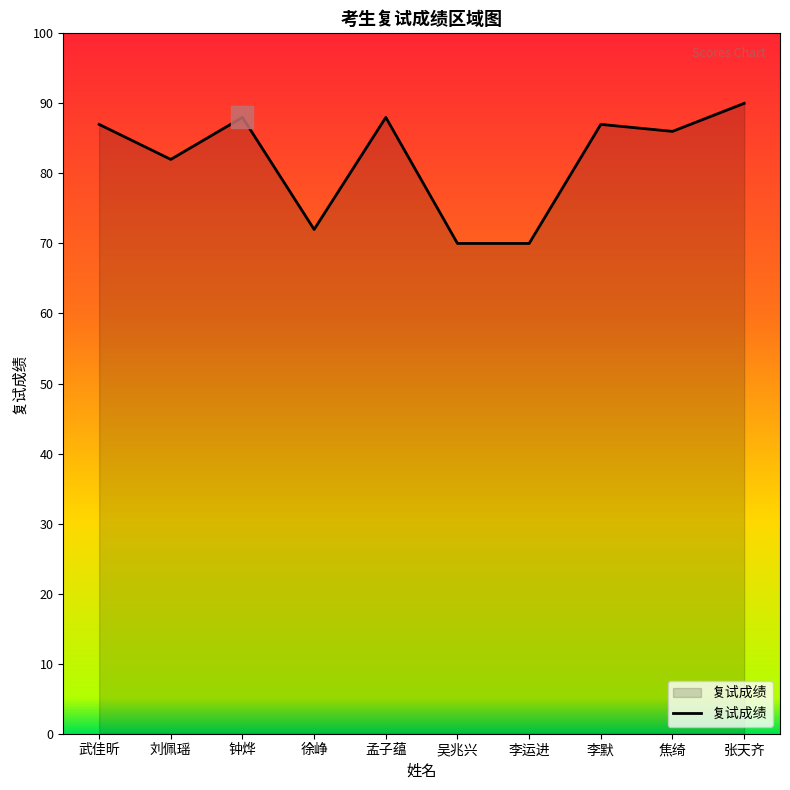

Is it true that the value at 刘佩瑶 is 82?

True